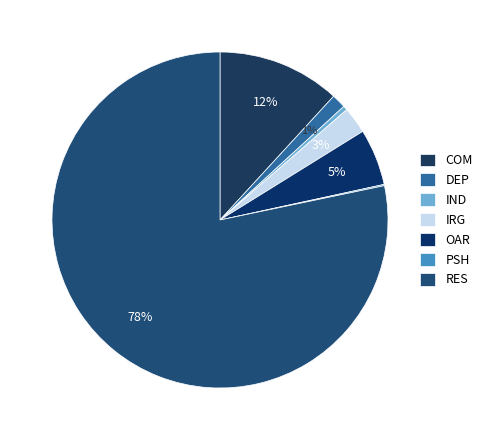

Which has a higher value, IND or DEP?

DEP